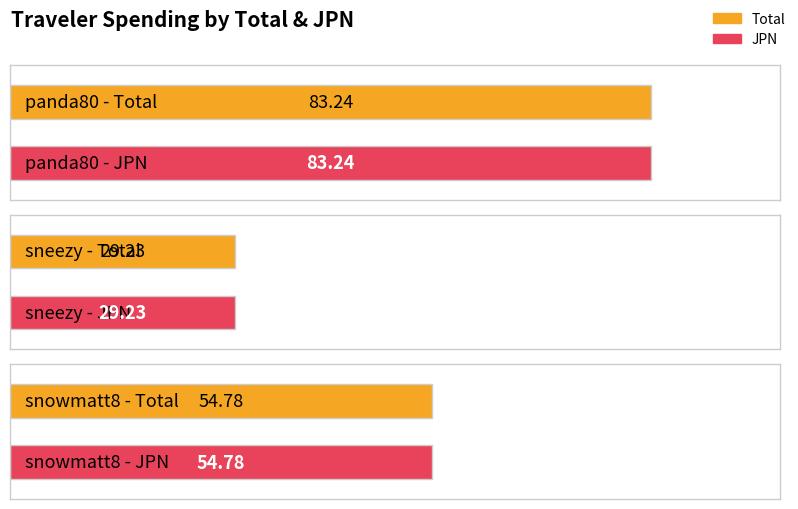

What is the difference between the maximum and minimum values in the JPN series?

54.0